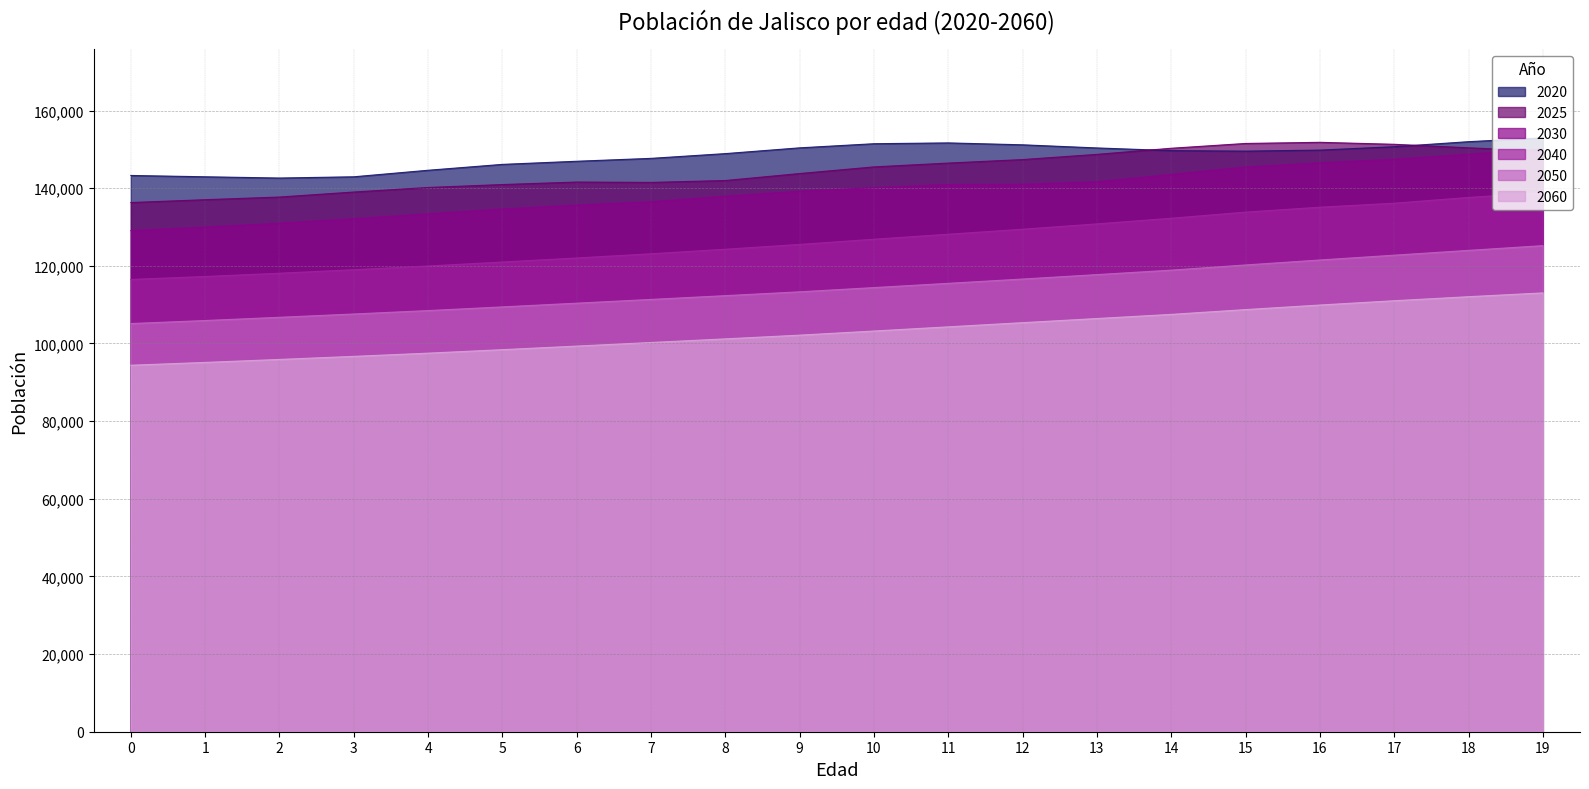

What are all the series names shown in the legend?

2020, 2025, 2030, 2040, 2050, 2060